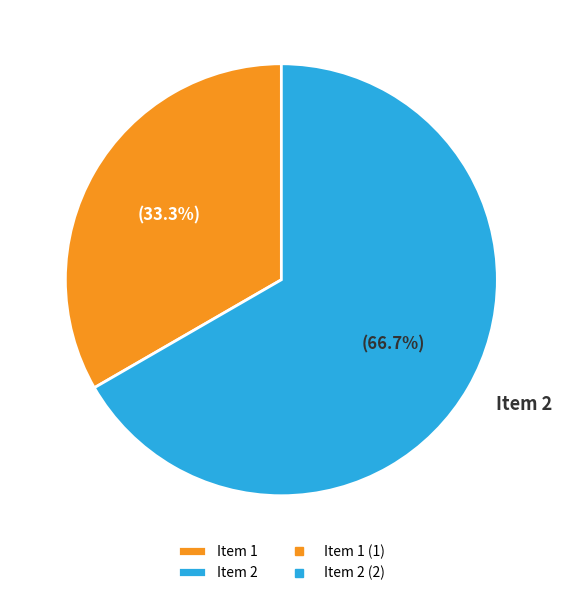

Count the number of slices in the pie.

2